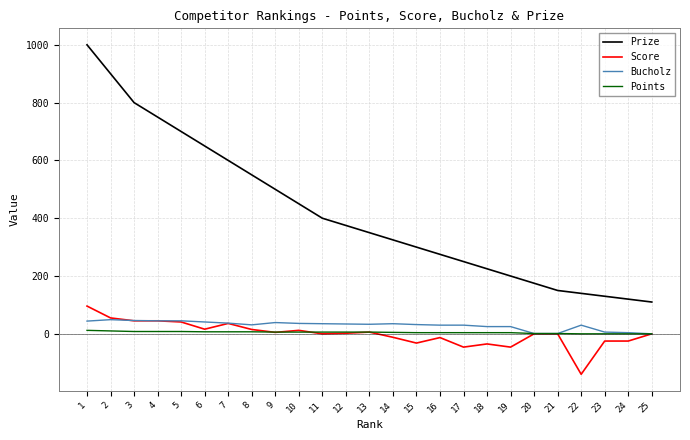

Which series changed the most between 7 and 20?

Prize